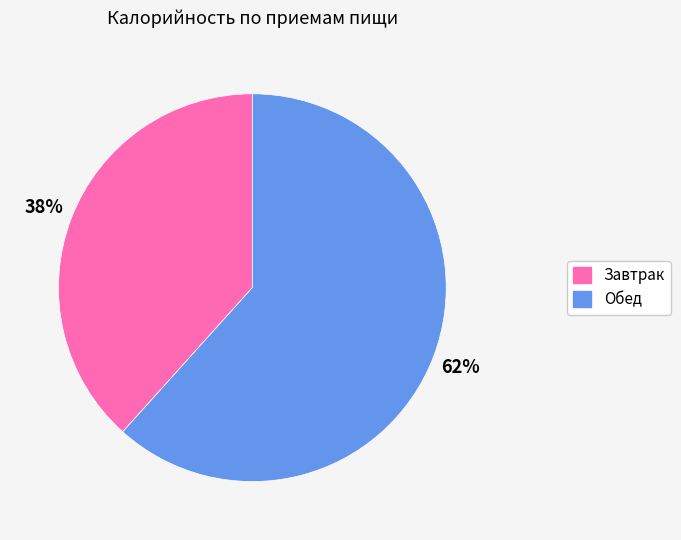

To the nearest percent, what portion does Завтрак represent?

38%